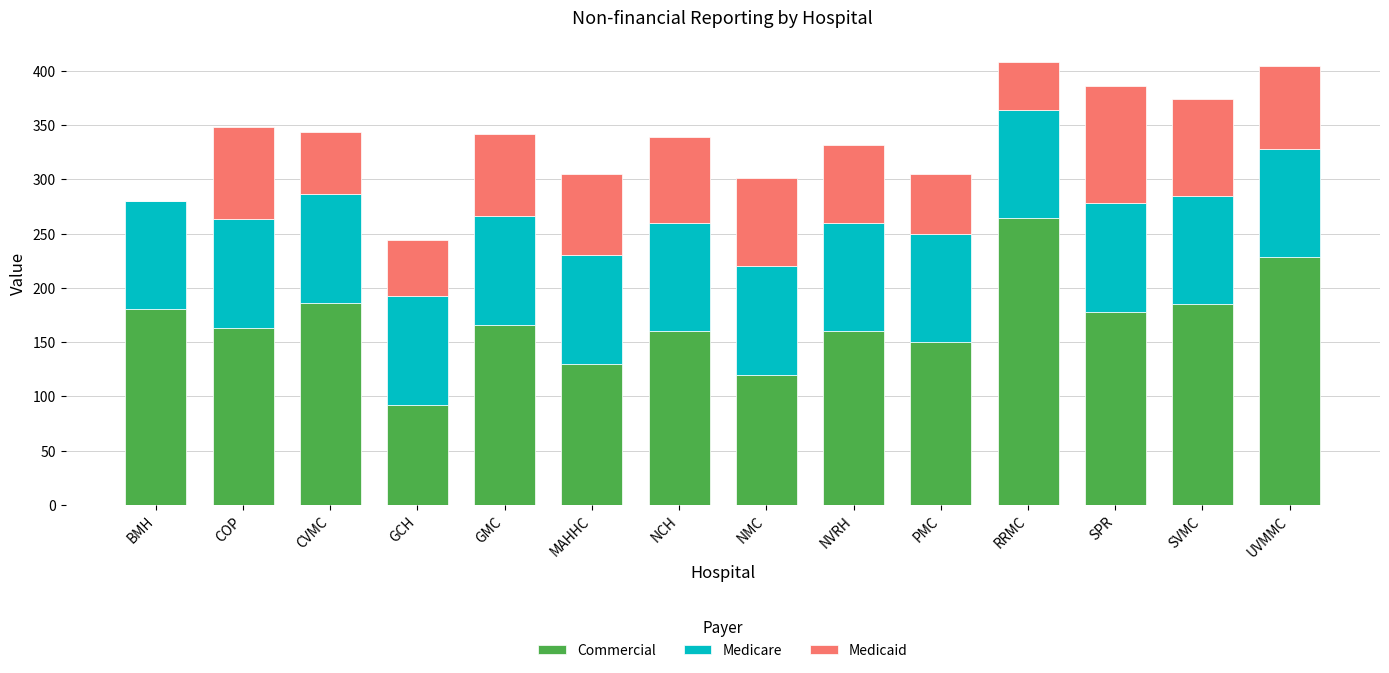

What is the sum of all Commercial values?

2362